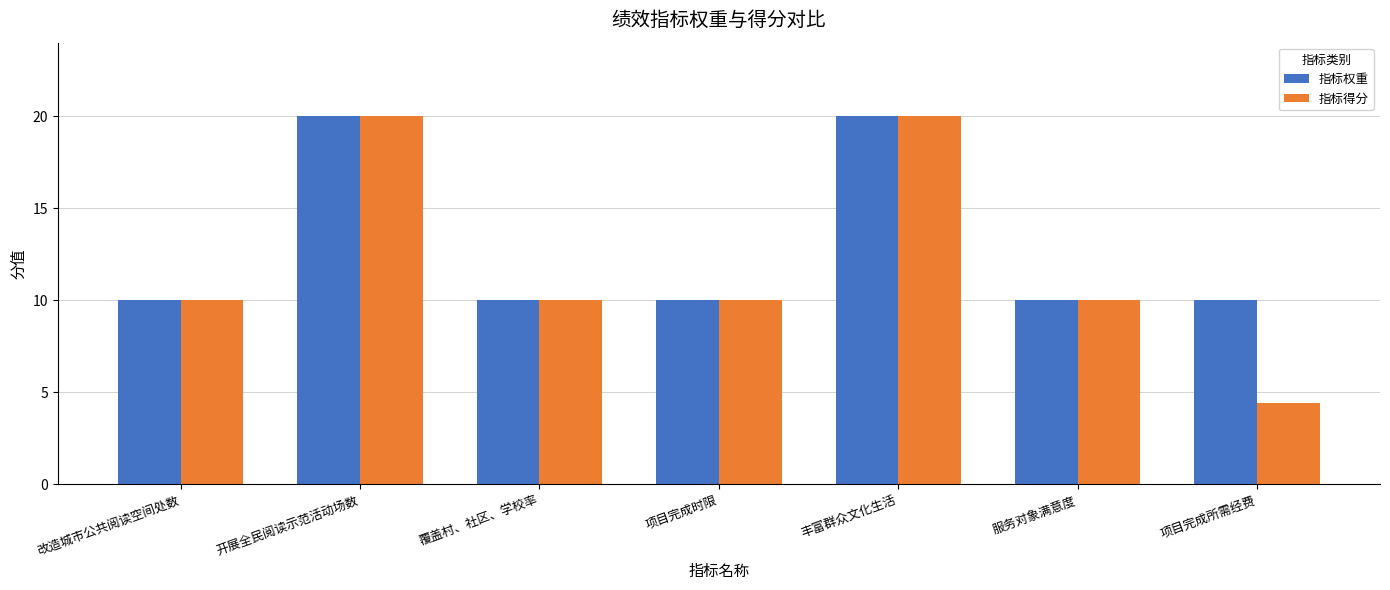

Which series has the largest total across all categories?

指标权重